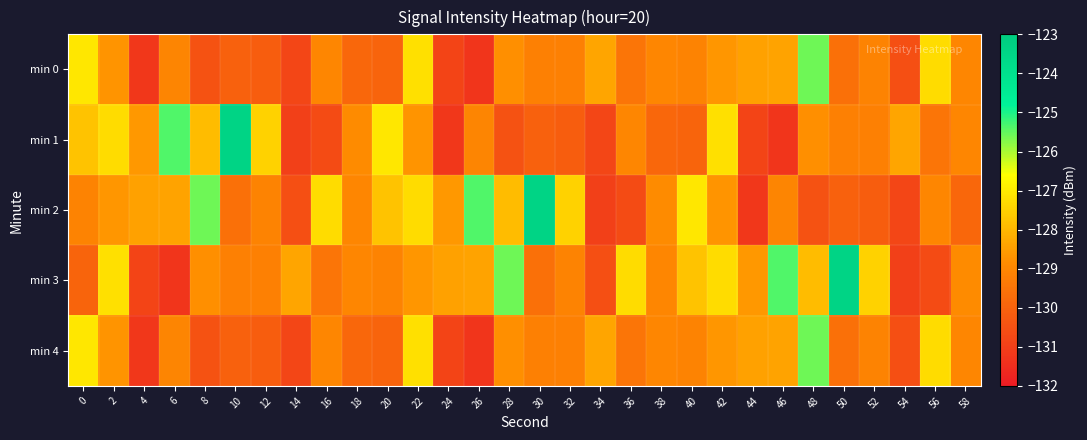

Reading left to right, extract all data points from this chart.

min 0: 0=-127.0	2=-128.7	4=-131.2	6=-129.0	8=-130.5	10=-130.0	12=-130.1	14=-130.8	16=-129.0	18=-129.9	20=-130.0	22=-127.2	24=-130.9	26=-131.3	28=-128.8	30=-129.2	32=-129.2	34=-128.4	36=-129.5	38=-129.0	40=-129.1	42=-128.6	44=-128.4	46=-128.4	48=-125.6	50=-129.6	52=-129.1	54=-130.5	56=-127.3	58=-129.0
min 1: 0=-127.8	2=-127.3	4=-128.6	6=-125.4	8=-127.9	10=-123.4	12=-127.5	14=-130.9	16=-130.6	18=-128.9	20=-127.0	22=-128.7	24=-131.2	26=-129.0	28=-130.5	30=-130.0	32=-130.1	34=-130.8	36=-129.0	38=-129.9	40=-130.0	42=-127.2	44=-130.9	46=-131.3	48=-128.8	50=-129.2	52=-129.2	54=-128.4	56=-129.5	58=-129.0
min 2: 0=-129.1	2=-128.6	4=-128.4	6=-128.4	8=-125.6	10=-129.6	12=-129.1	14=-130.5	16=-127.3	18=-129.0	20=-127.8	22=-127.3	24=-128.6	26=-125.4	28=-127.9	30=-123.4	32=-127.5	34=-130.9	36=-130.6	38=-128.9	40=-127.0	42=-128.7	44=-131.2	46=-129.0	48=-130.5	50=-130.0	52=-130.1	54=-130.8	56=-129.0	58=-129.9
min 3: 0=-130.0	2=-127.2	4=-130.9	6=-131.3	8=-128.8	10=-129.2	12=-129.2	14=-128.4	16=-129.5	18=-129.0	20=-129.1	22=-128.6	24=-128.4	26=-128.4	28=-125.6	30=-129.6	32=-129.1	34=-130.5	36=-127.3	38=-129.0	40=-127.8	42=-127.3	44=-128.6	46=-125.4	48=-127.9	50=-123.4	52=-127.5	54=-130.9	56=-130.6	58=-128.9
min 4: 0=-127.0	2=-128.7	4=-131.2	6=-129.0	8=-130.5	10=-130.0	12=-130.1	14=-130.8	16=-129.0	18=-129.9	20=-130.0	22=-127.2	24=-130.9	26=-131.3	28=-128.8	30=-129.2	32=-129.2	34=-128.4	36=-129.5	38=-129.0	40=-129.1	42=-128.6	44=-128.4	46=-128.4	48=-125.6	50=-129.6	52=-129.1	54=-130.5	56=-127.3	58=-129.0